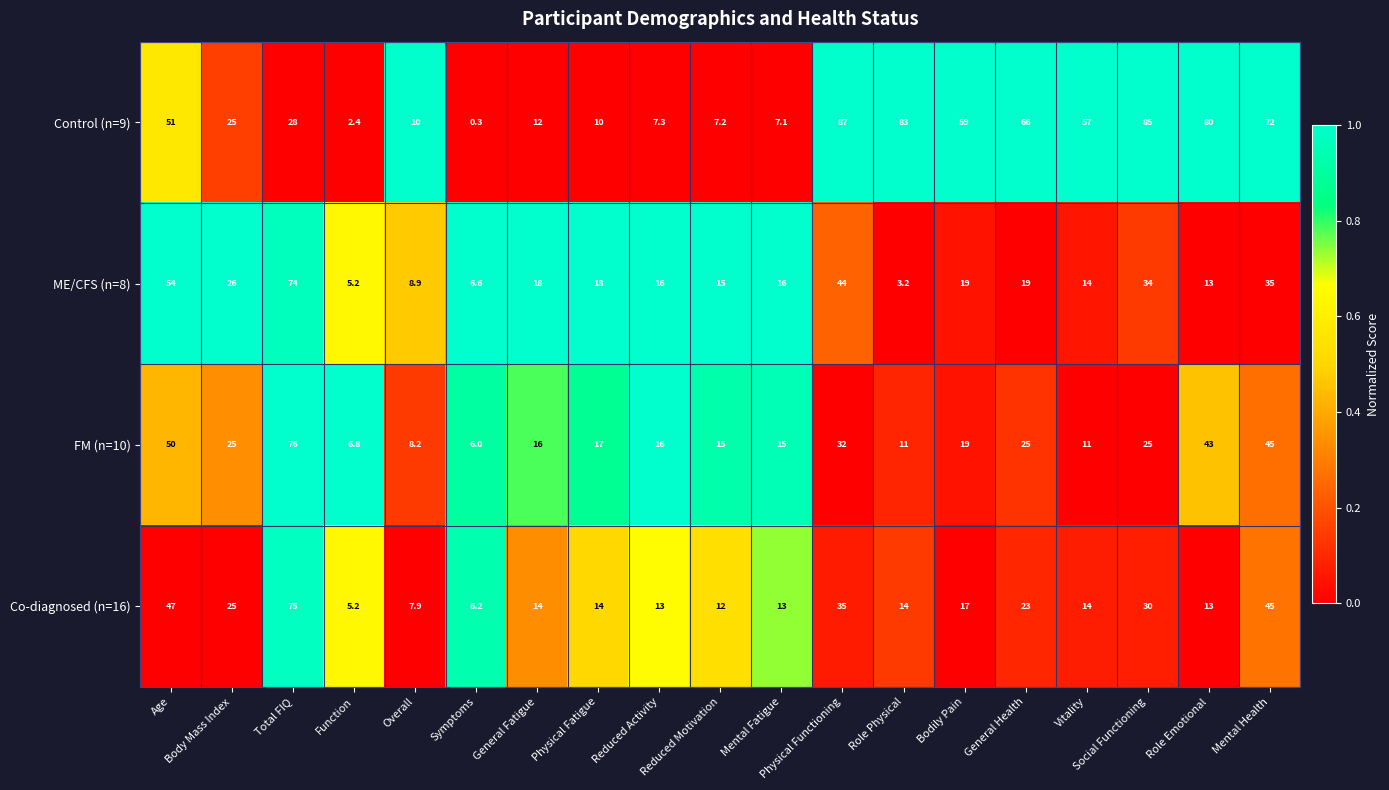

At how many categories does at least one series exceed 0?

19